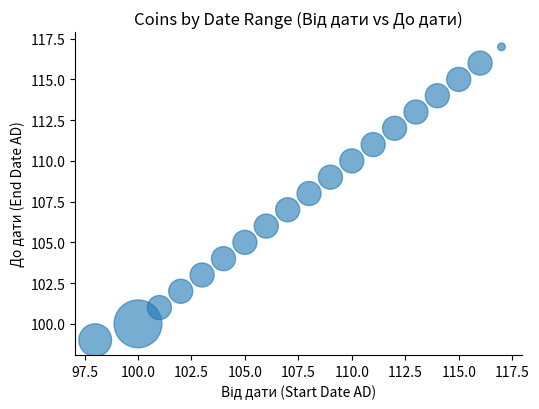

What is the range of X values (max minus min)?

19